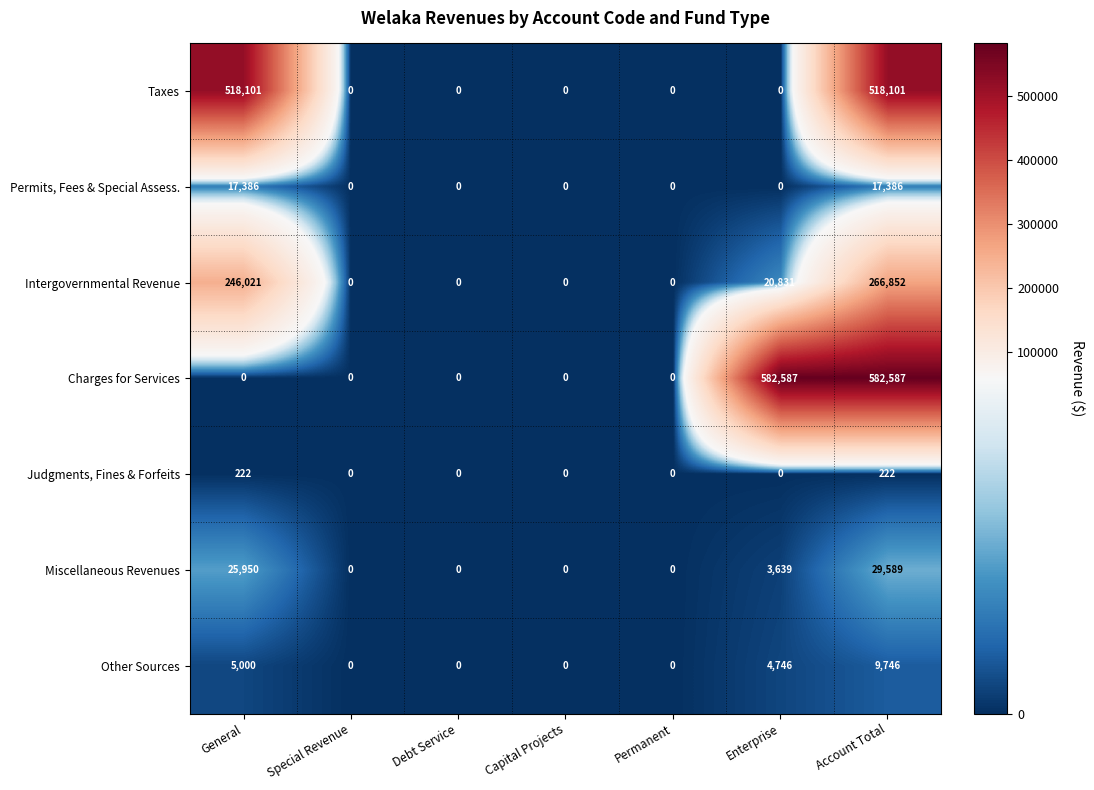

Count the Taxes values in the range 0 to 518101.

7